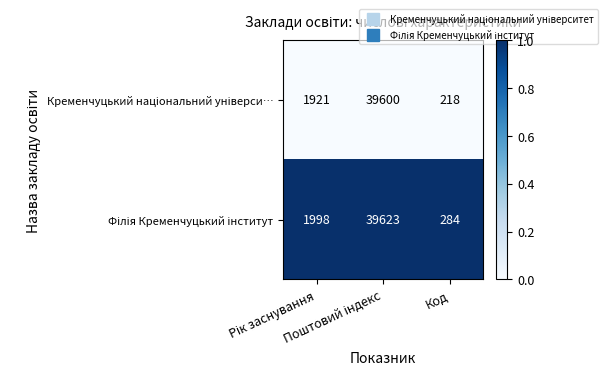

What is the maximum value shown in the chart?

39623